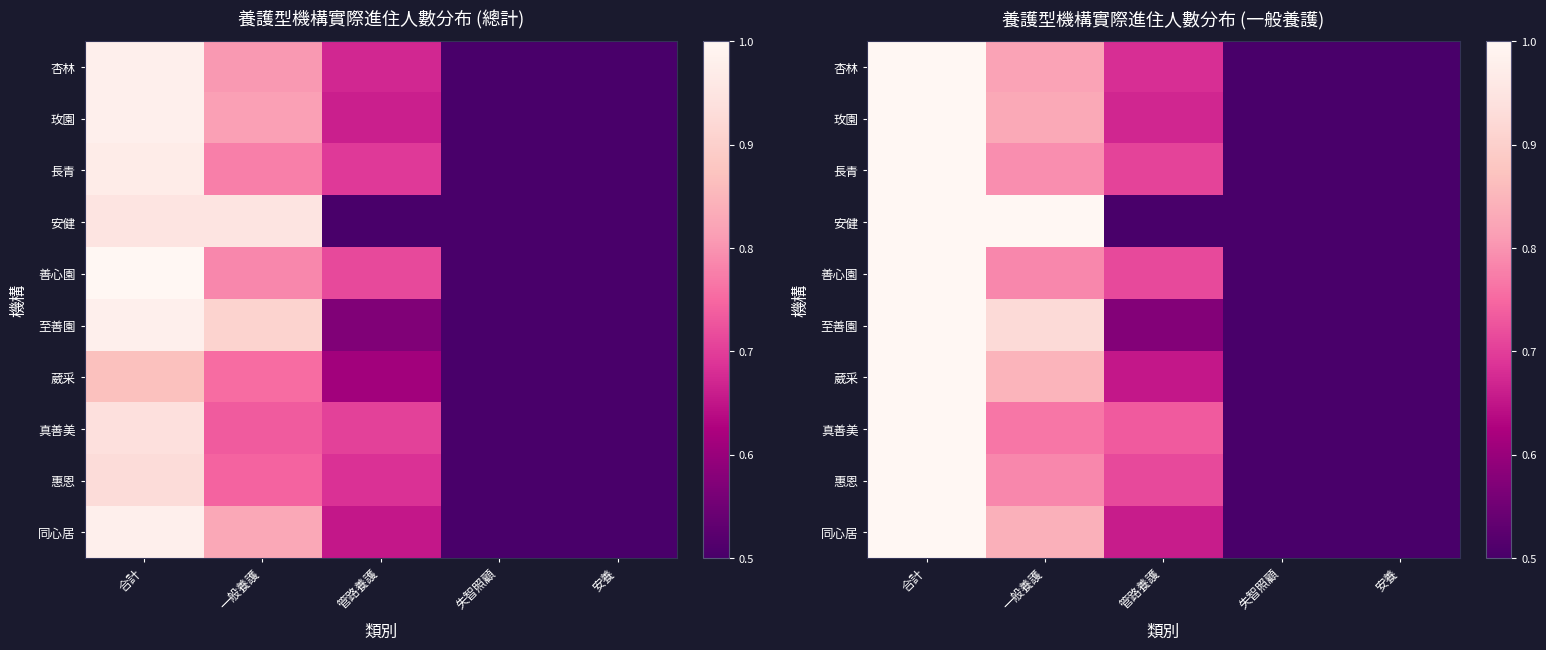

Is the value of 惠恩 at 失智照顧 greater than the value of 同心居 at 合計?

No